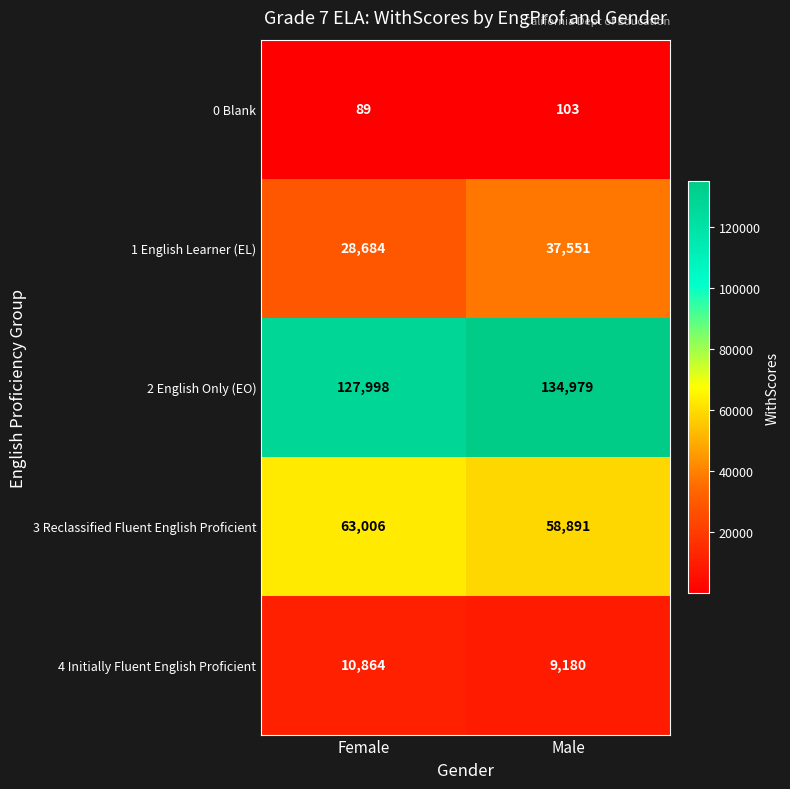

Count the number of data series in this chart.

5